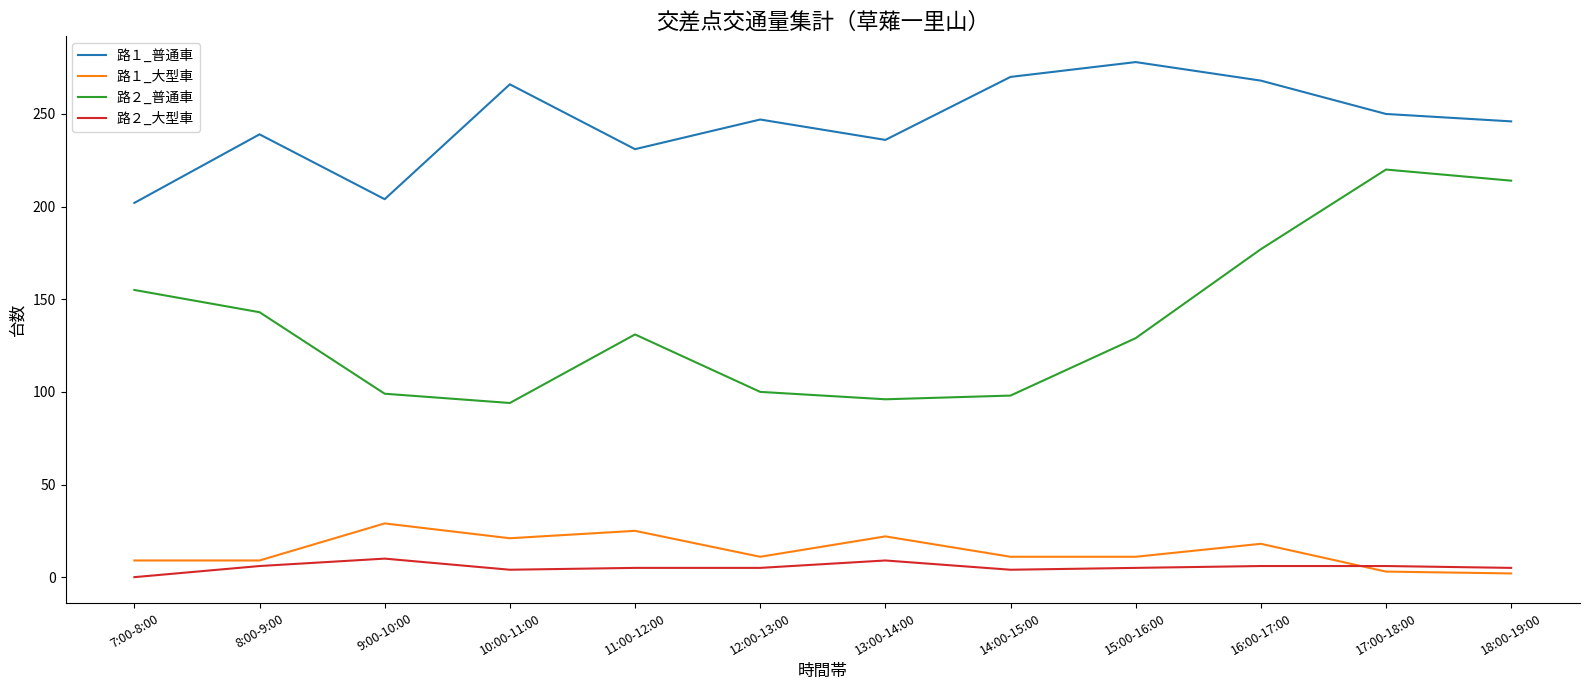

What value does the 路２_普通車 series have at 11:00-12:00?

131